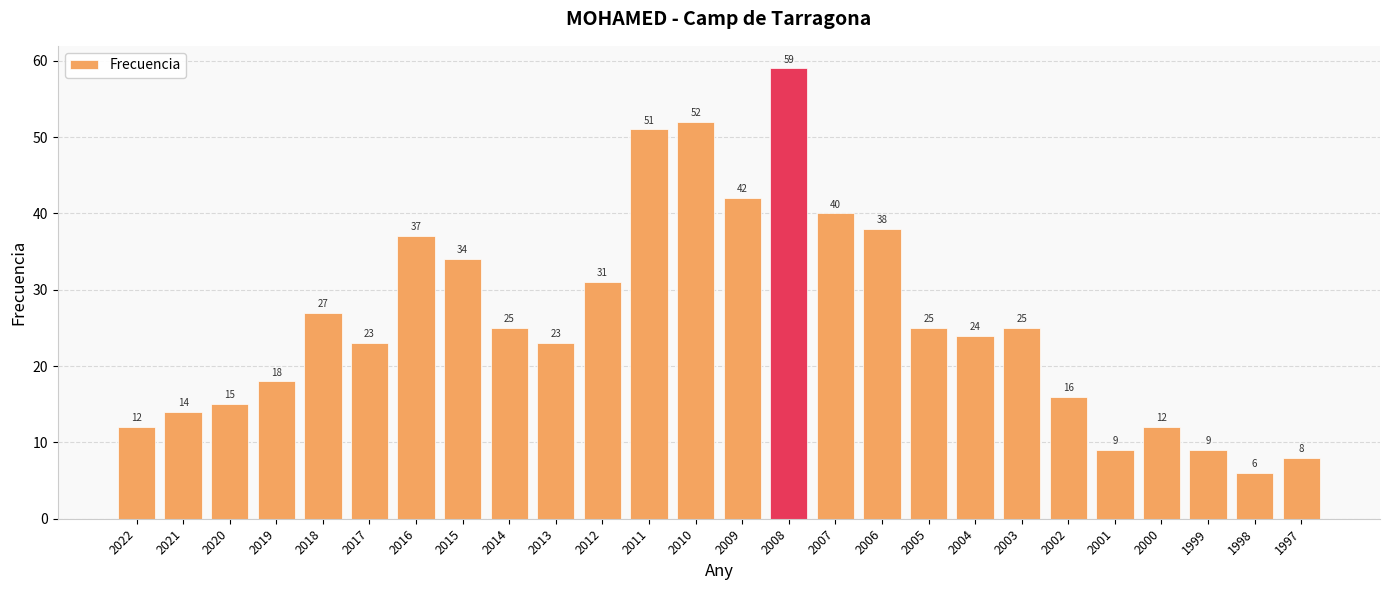

What is the value of the 8th bar from the left?

34